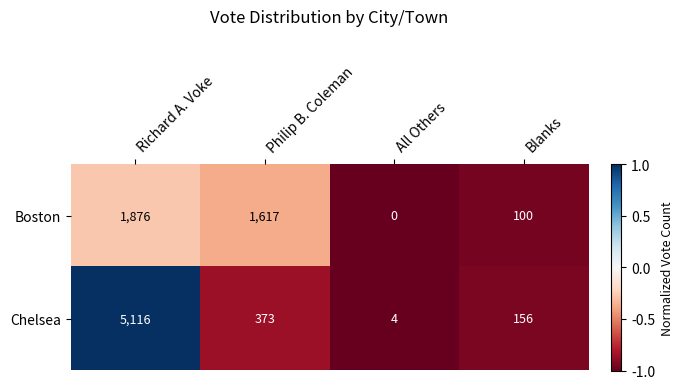

At which category does the chart reach its peak across all series?

Richard A. Voke